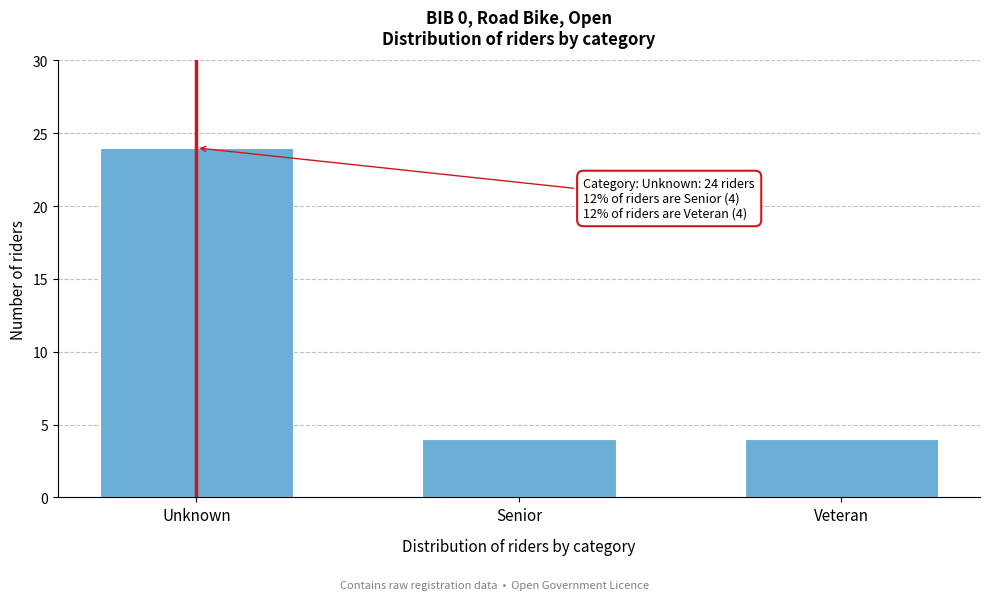

Reading left to right, transcribe all the data shown in this chart.

Unknown=24	Senior=4	Veteran=4